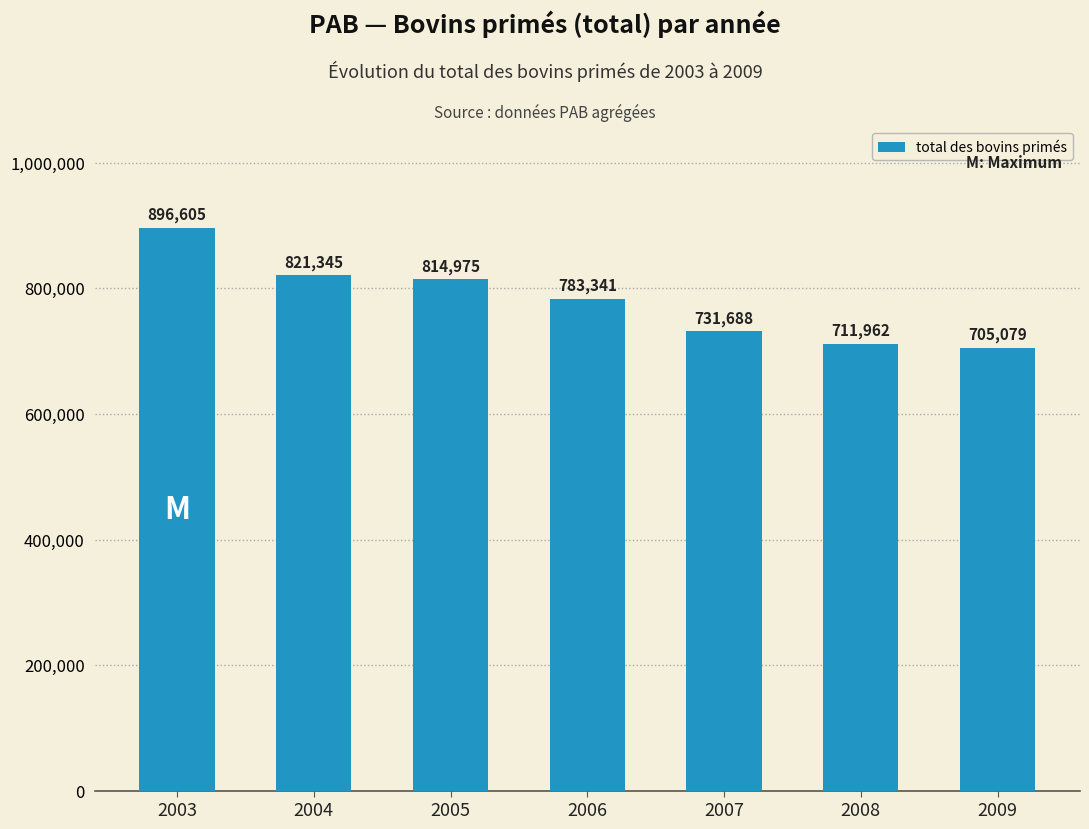

At which label is the value closest to 800842?

2005